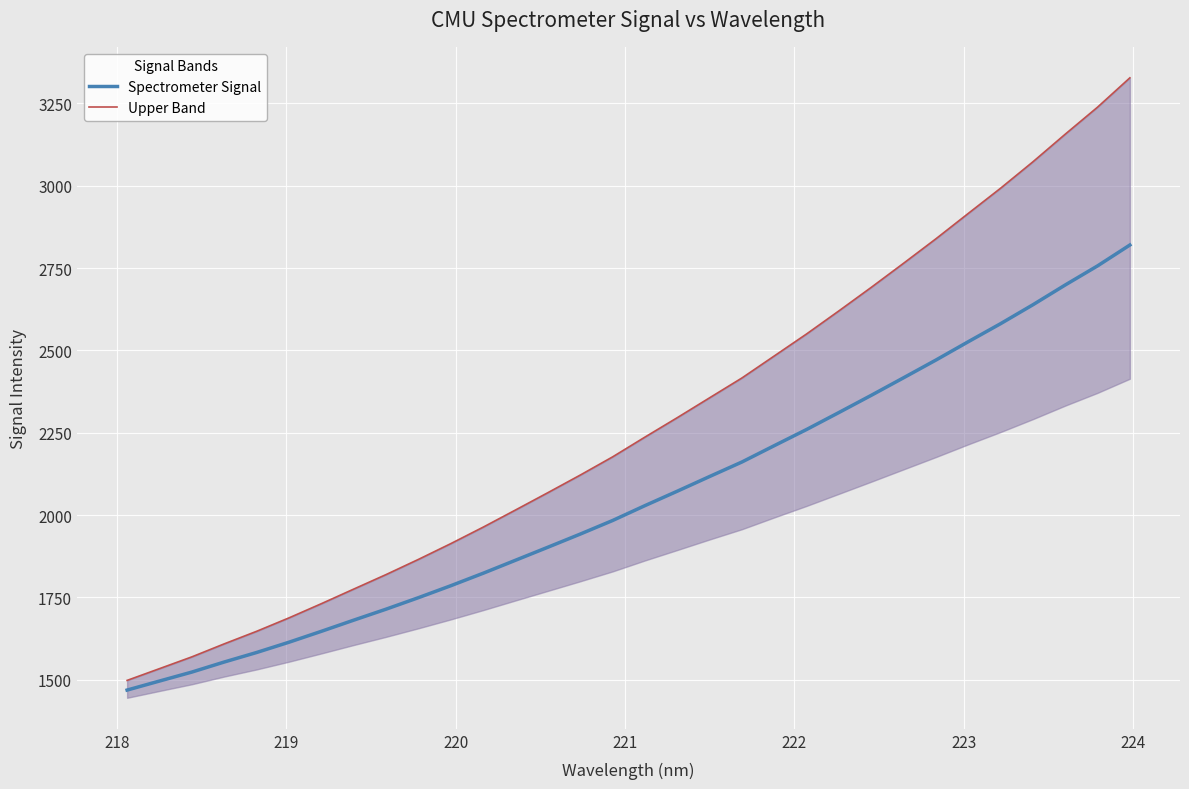

Is this an area chart (filled region under the line)?

No